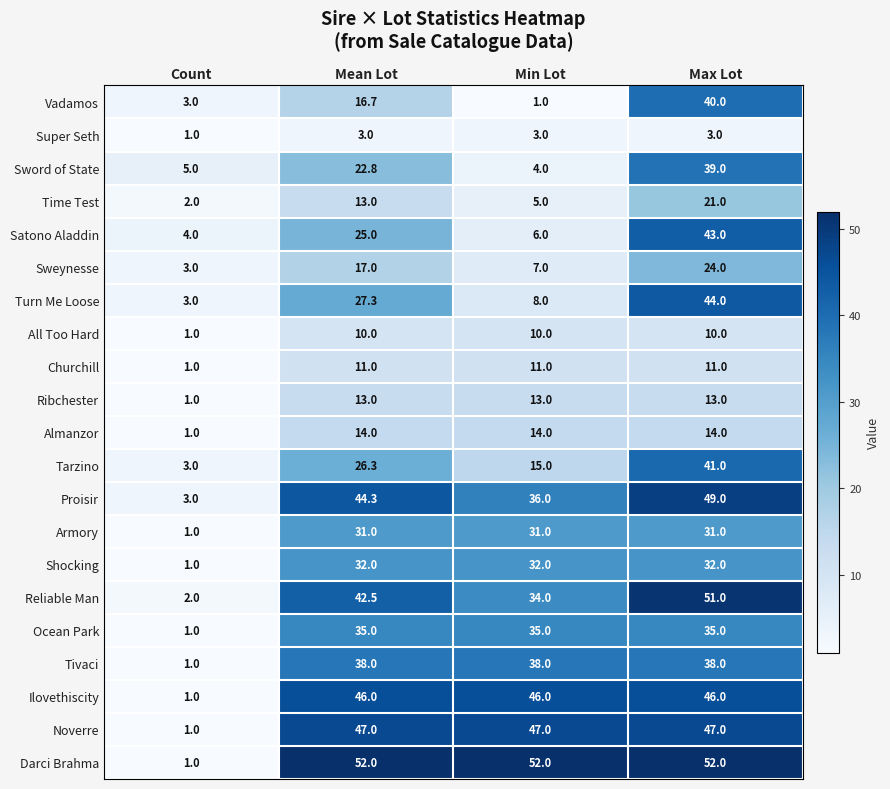

Which series has the largest total across all categories?

Darci Brahma